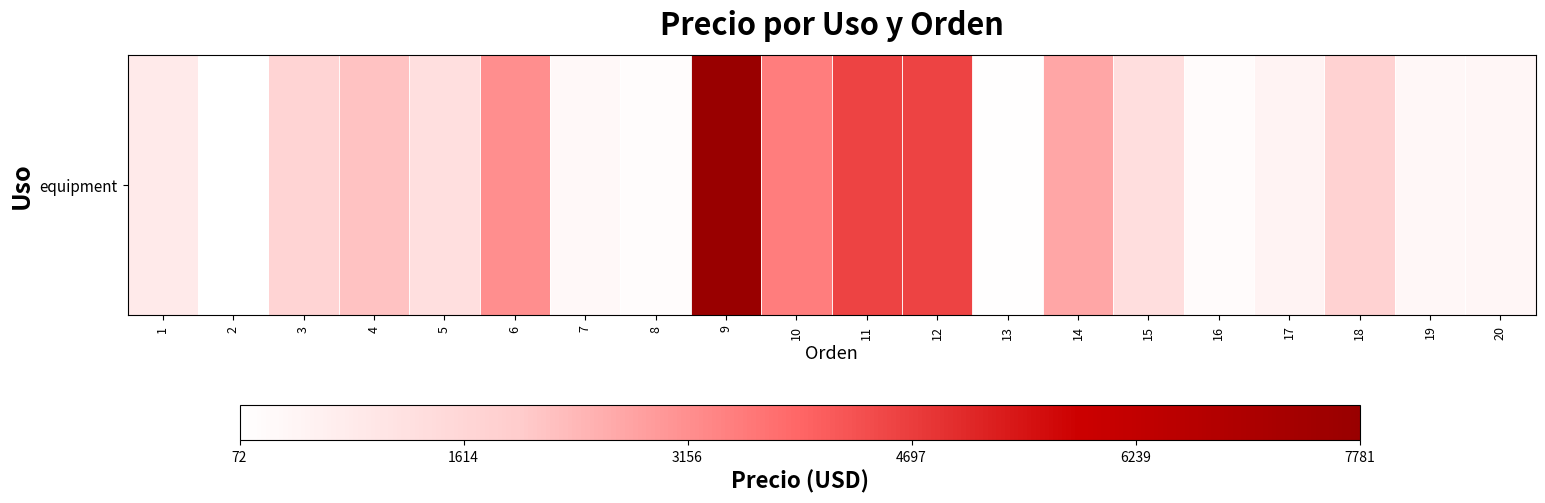

What is the change in value from 7 to 16?

-101.8